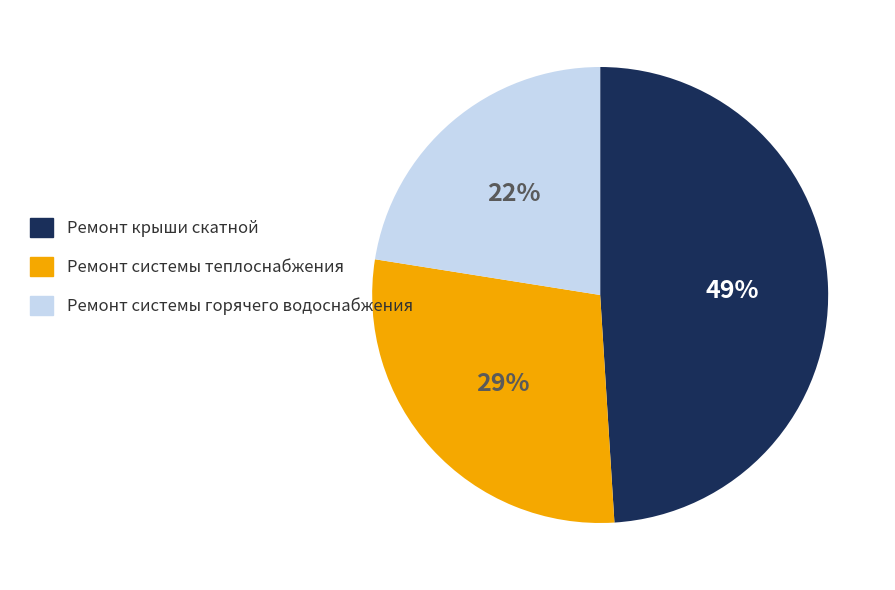

Does Ремонт крыши скатной account for over 50% of the chart?

No